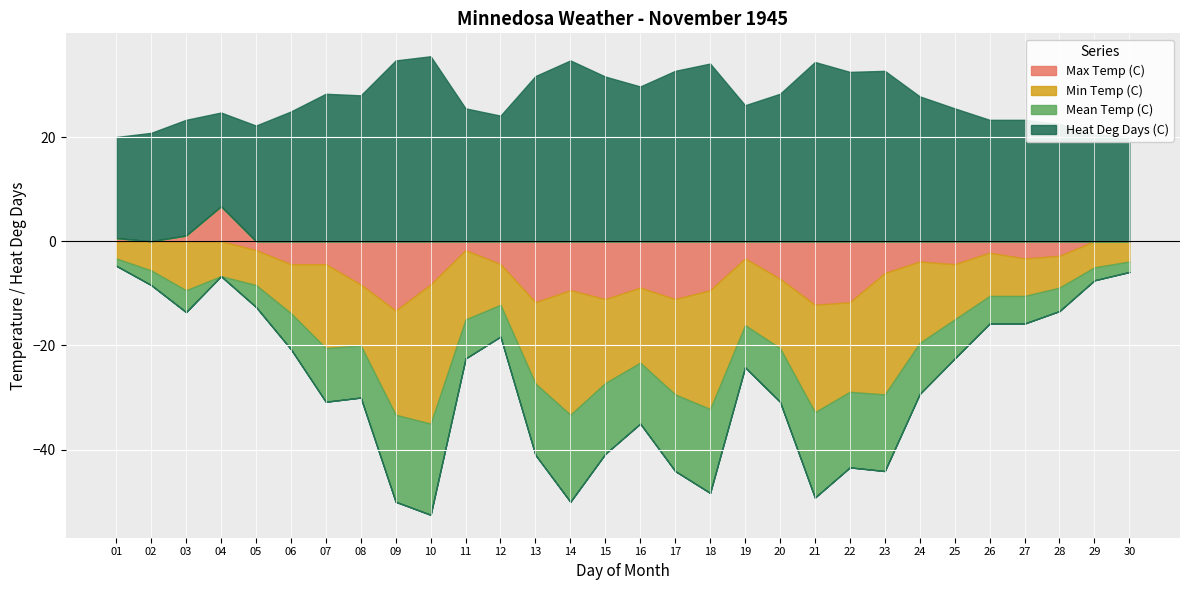

What value does the Mean Temp (C) series have at 02?

-2.8